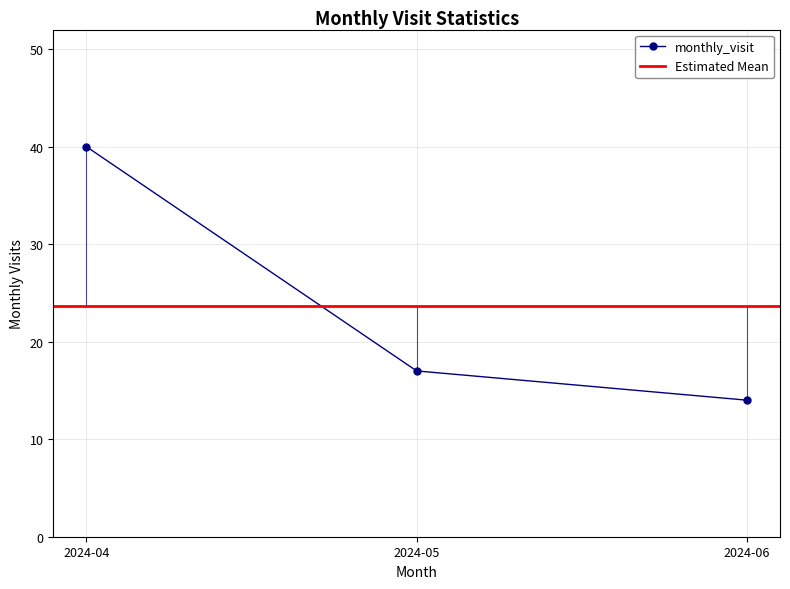

At which label is the value closest to 27?

2024-05